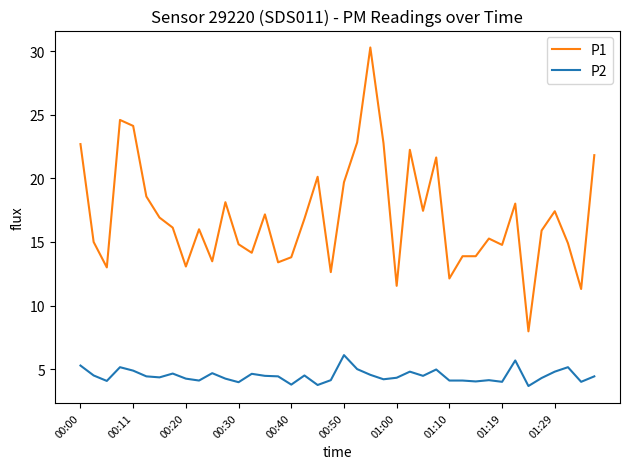

True or false: P2 and P1 intersect in this chart.

False